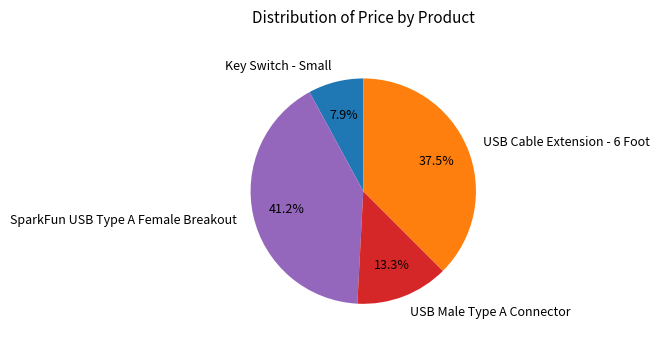

How many slices are in this pie chart?

4